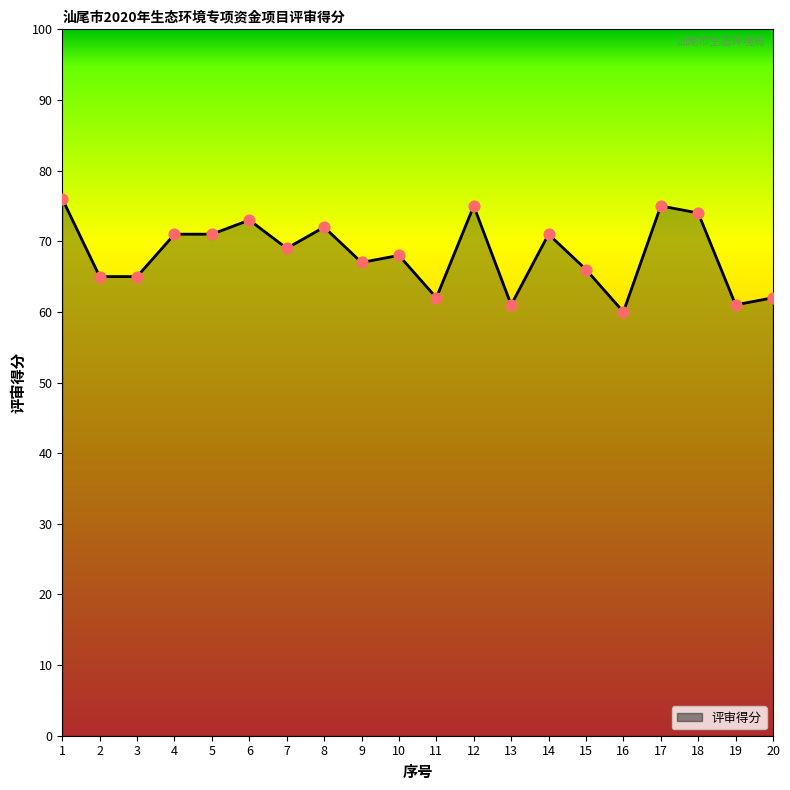

What is the change in value from 1 to 3?

-11